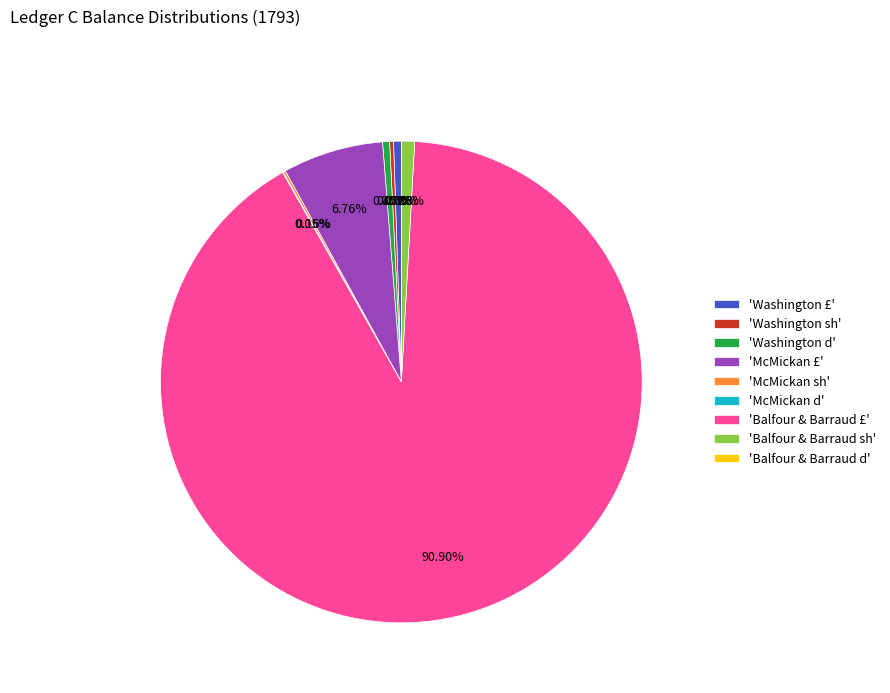

Is it true that Balfour & Barraud sh is 8% of the pie?

False